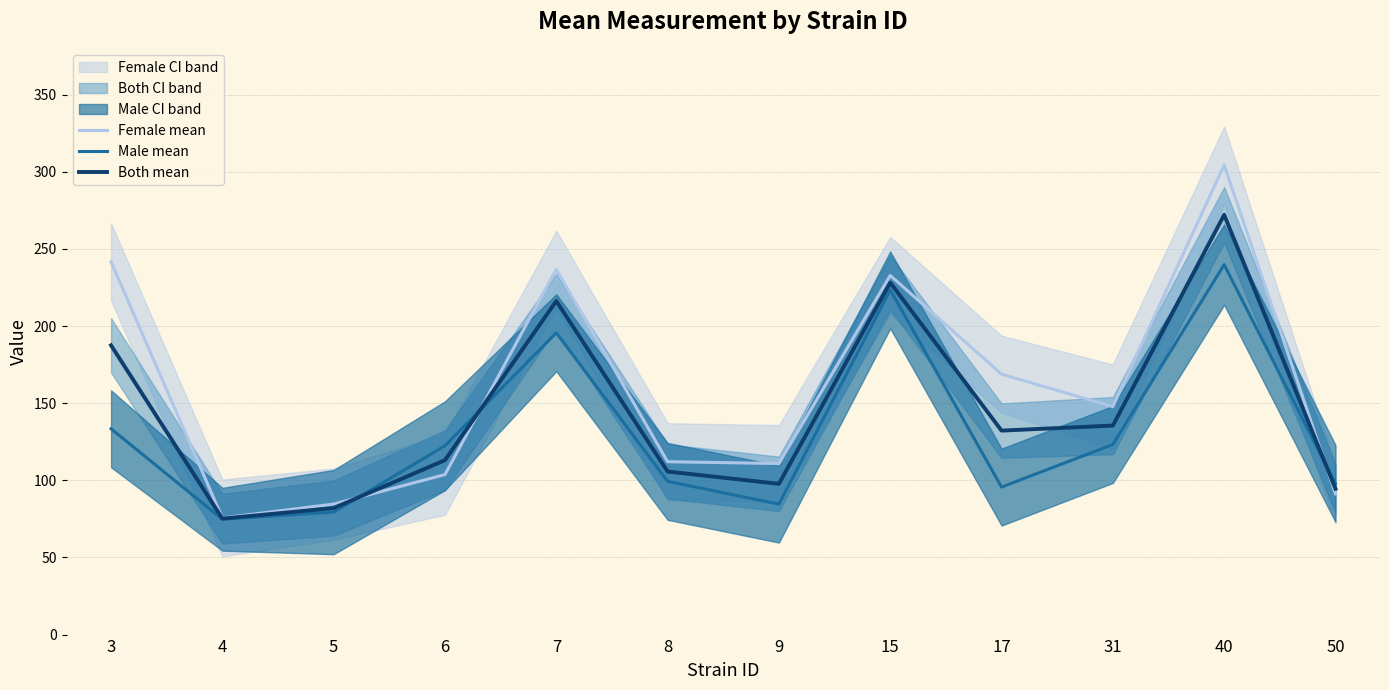

Does the chart display data point markers on the line(s)?

No